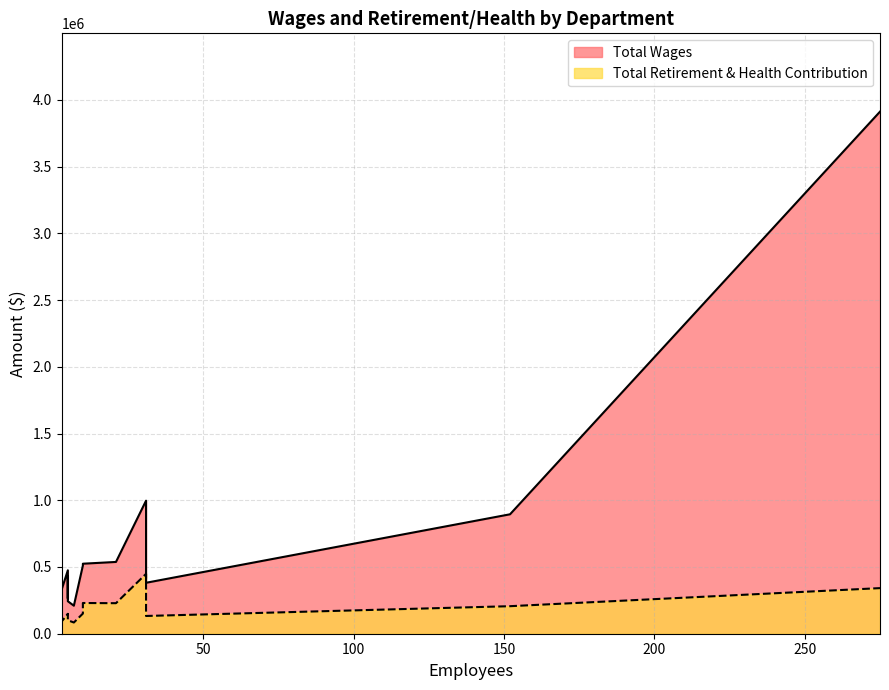

Reading left to right, transcribe all the data shown in this chart.

Total Wages: MCC-Instruction=3912172	MCC-Maintenance and Operations=997021	MCC-Student Services=894946	MCC-Financial Aid/EOPS=537871	MCC-Information Technology=524619	MCC-Mathematics=511291	MCC-Nursing=475169	MCC-English=431468	MCC-Child Development Centers=381794	MCC-Biology=334696	MCC-President's Office=279253	MCC-Fiscal Operations=264720	MCC-Admissions and Records=243313	MCC-Other Interdisciplinary Studies=228200	MCC-Disabled Services=210015
Total Retirement & Health Contribution: MCC-Instruction=341729	MCC-Maintenance and Operations=448663	MCC-Student Services=206315	MCC-Financial Aid/EOPS=228732	MCC-Information Technology=230228	MCC-Mathematics=150947	MCC-Nursing=149188	MCC-English=146831	MCC-Child Development Centers=133006	MCC-Biology=92997	MCC-President's Office=65901	MCC-Fiscal Operations=146711	MCC-Admissions and Records=100835	MCC-Other Interdisciplinary Studies=67241	MCC-Disabled Services=84029